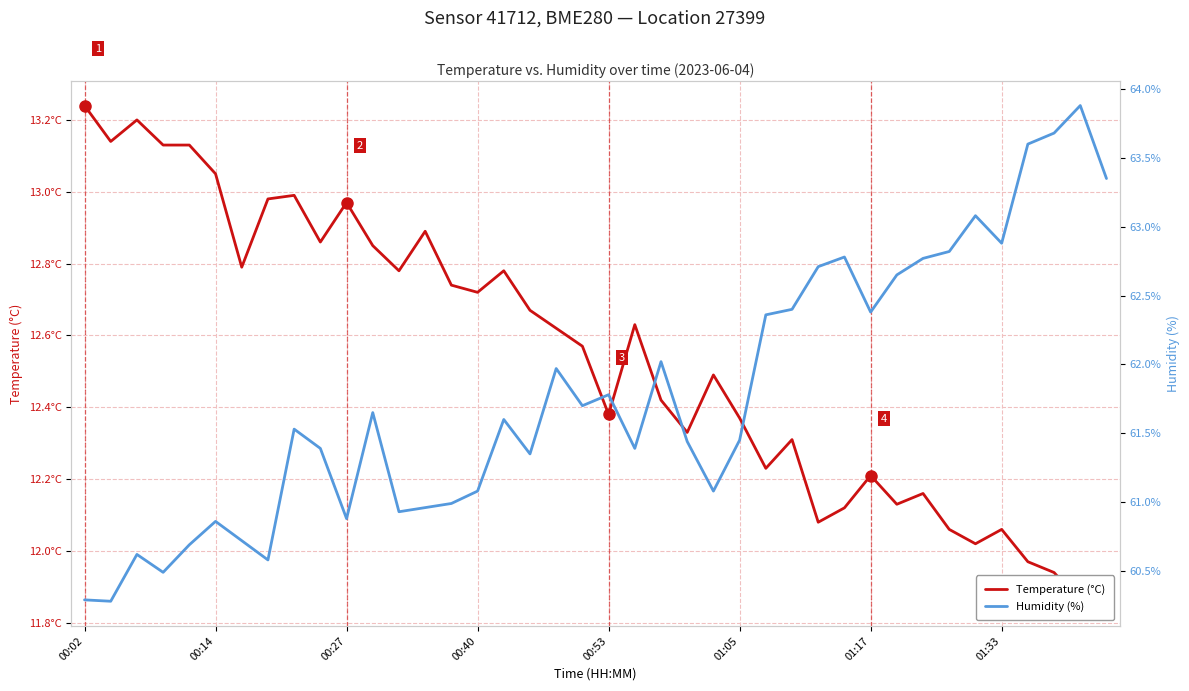

What is the difference between the second highest and minimum values in the Humidity (%) series?

3.4